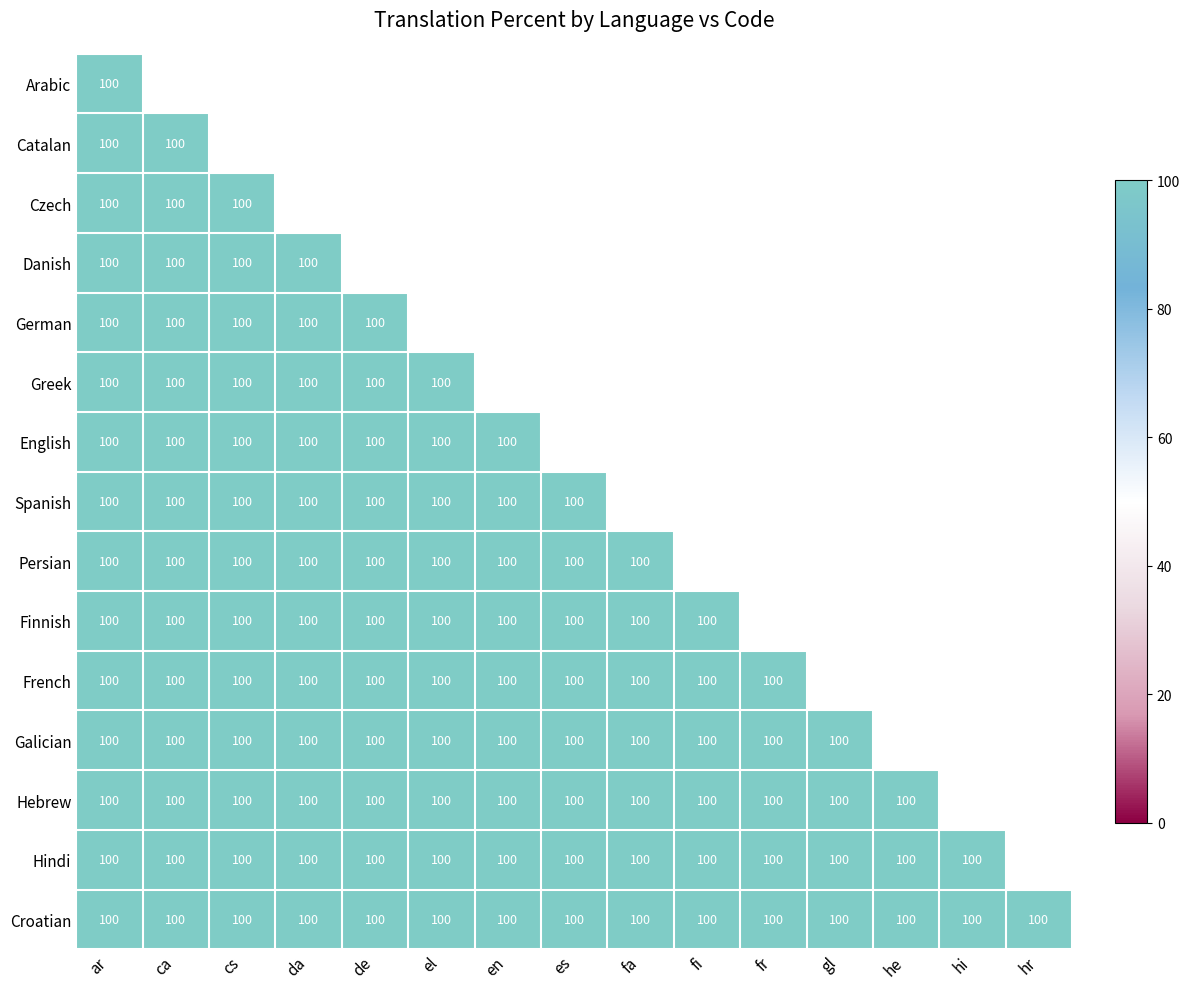

What is the sum of all Hindi values?

1400